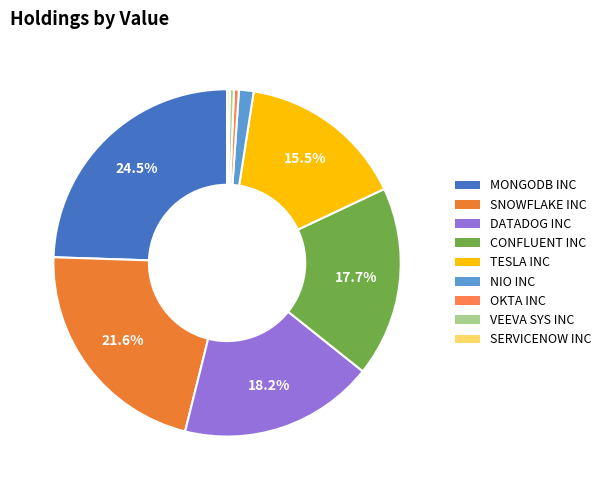

How many segments does this pie chart have?

9